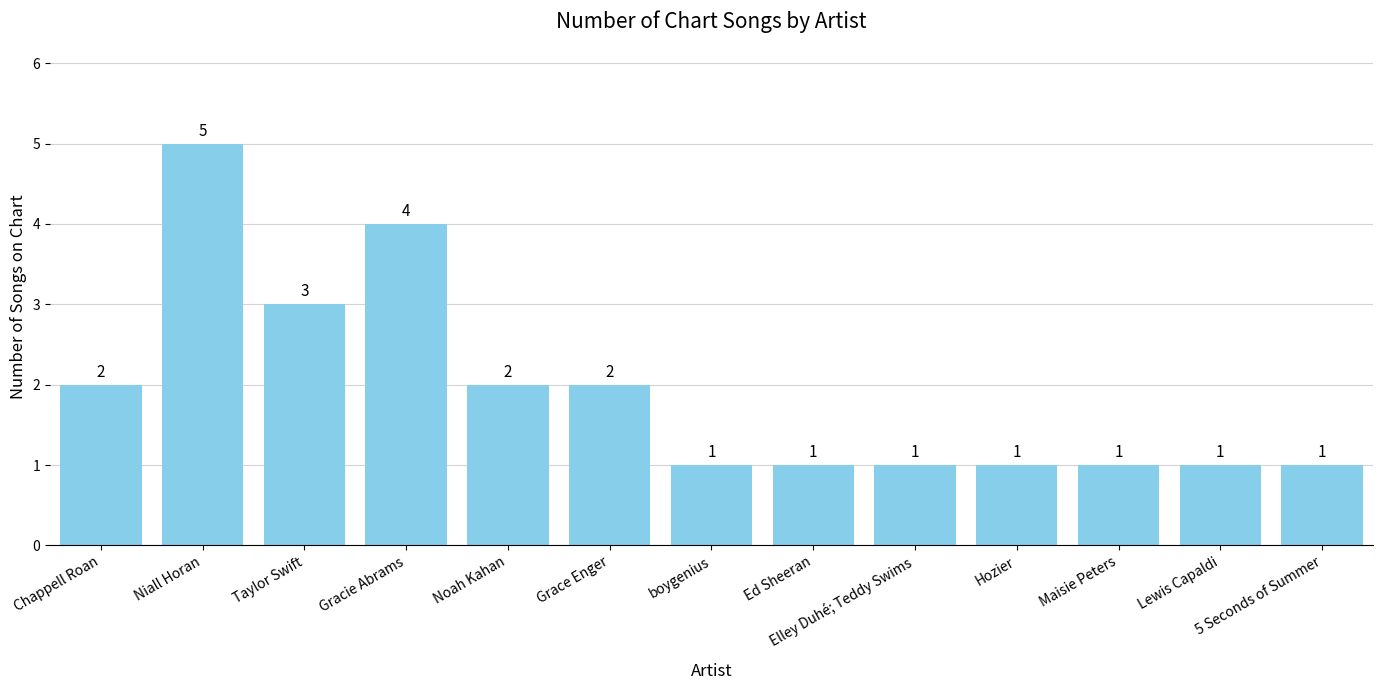

What is the difference between the maximum and minimum values?

4